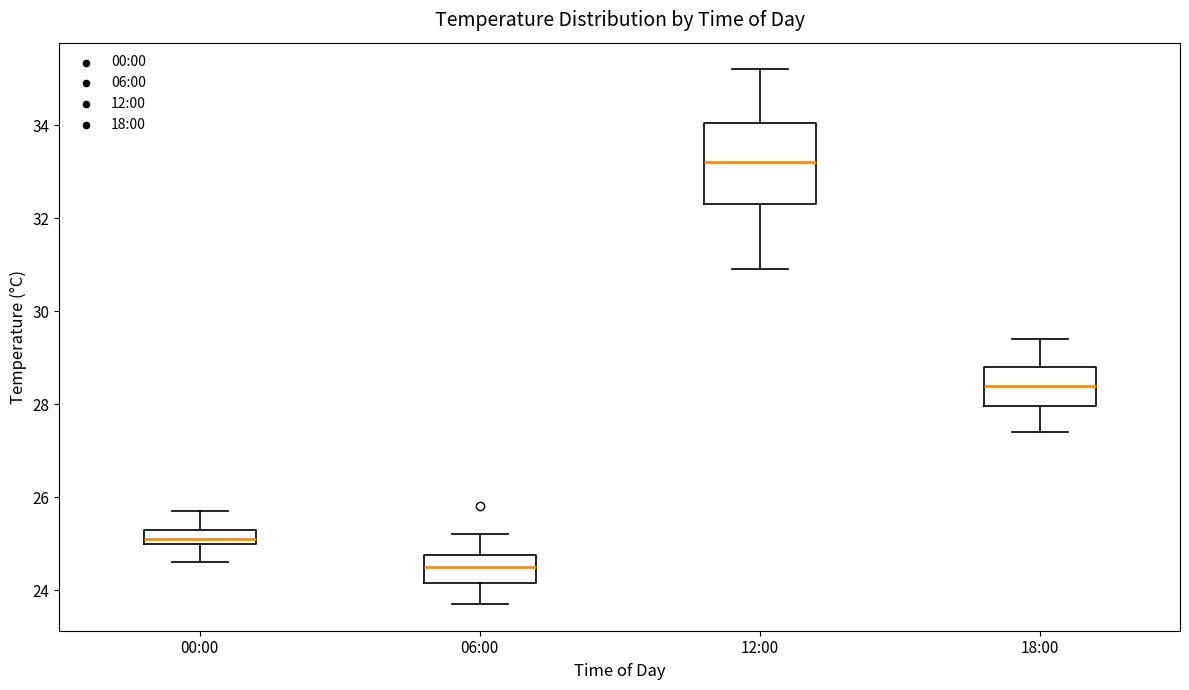

Where does the upper whisker of the box for 06:00 end on the y-axis? The values are not printed on the chart, so give them approximately, as read against the axis.

25.2